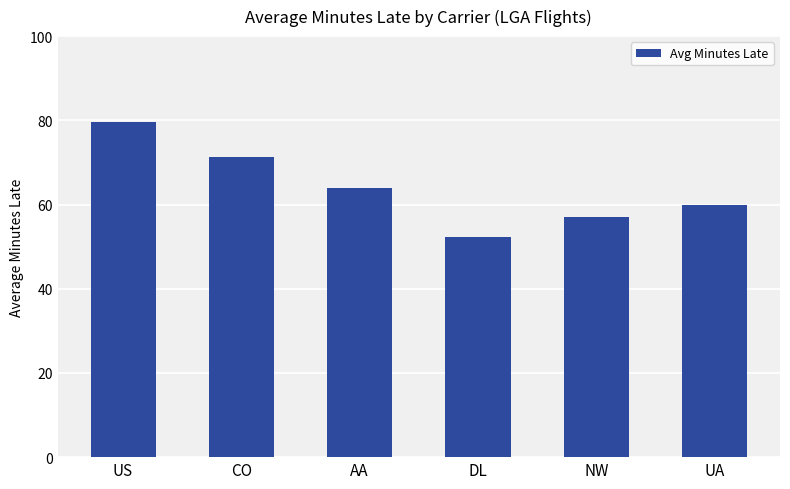

What is the minimum value shown in the chart?

52.3